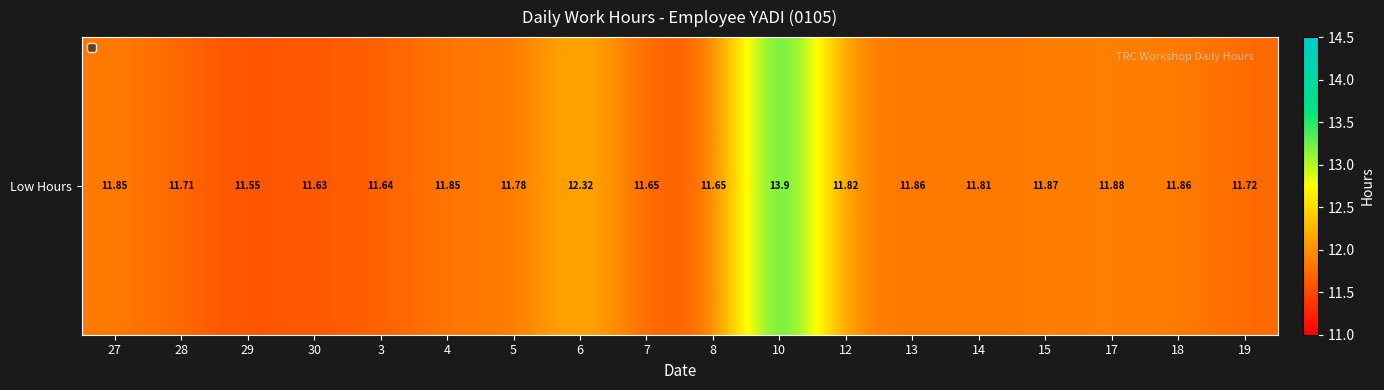

How many data points does each series have?

18